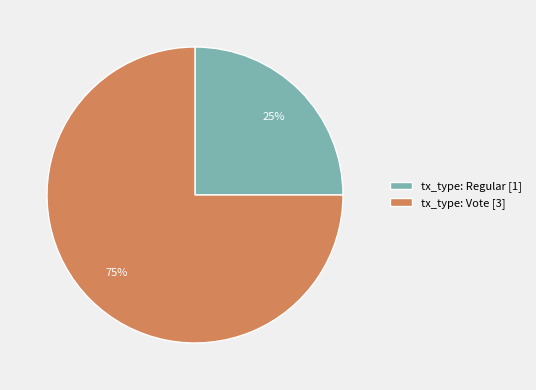

Rank the categories by value from highest to lowest.

tx_type: Vote, tx_type: Regular